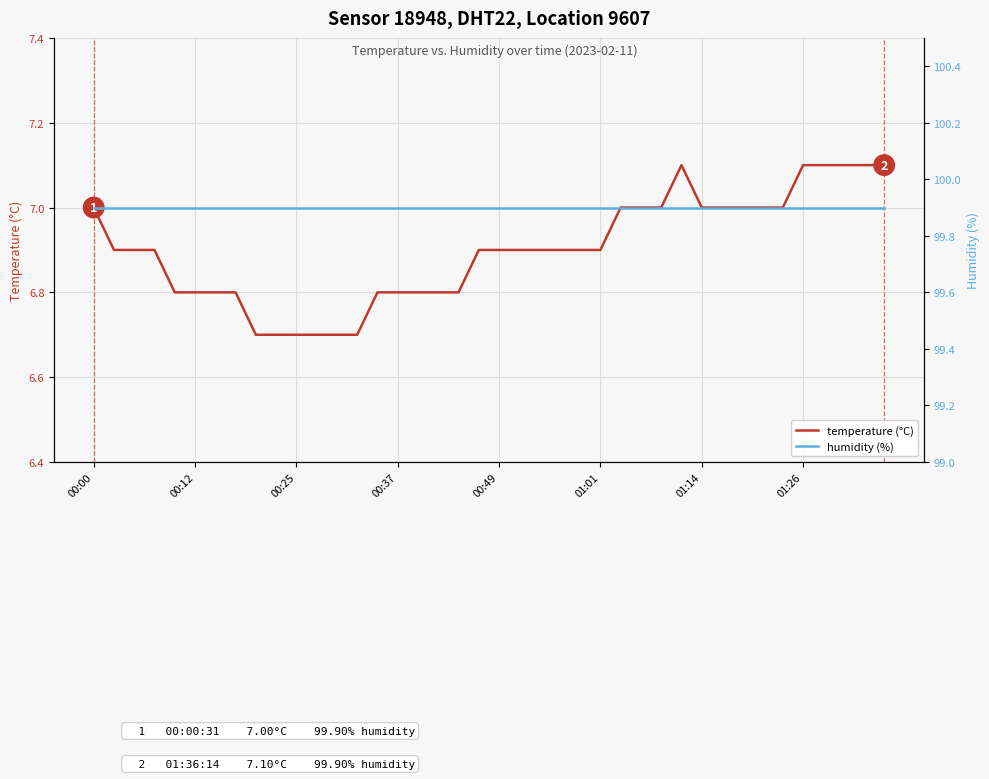

True or false: humidity (%) has more than 1 interior local peaks.

False